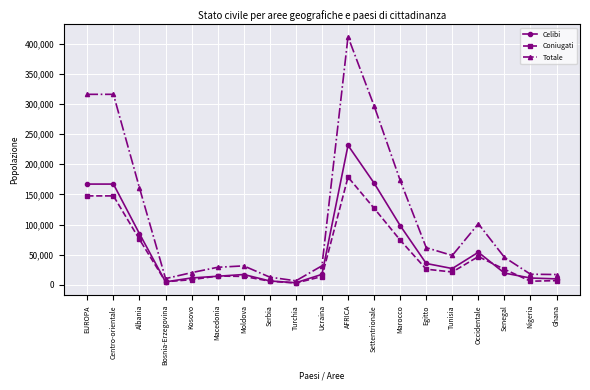

How many series are shown in this chart?

3